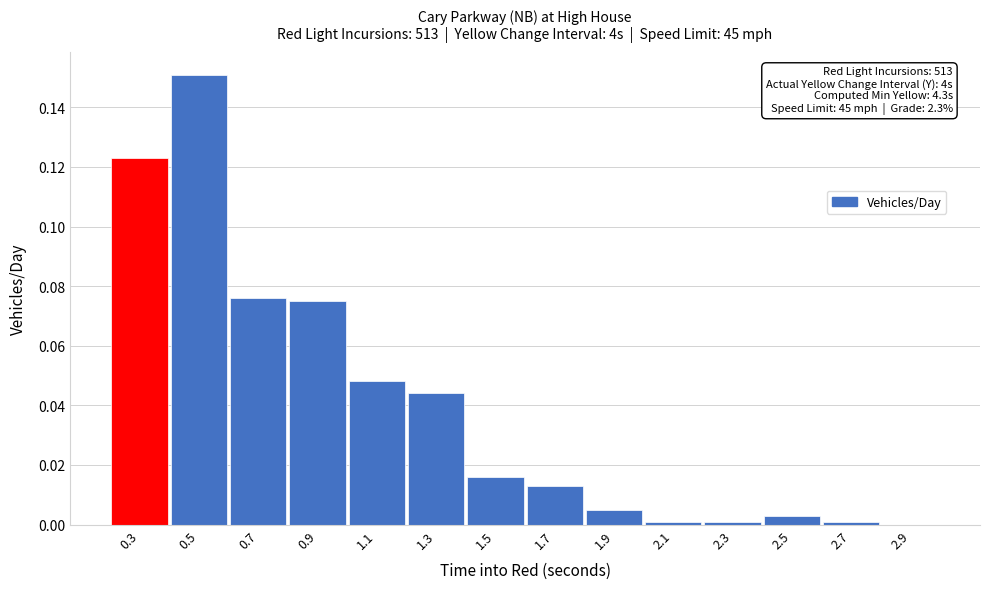

Which has a higher value, 2.9 or 0.7?

0.7